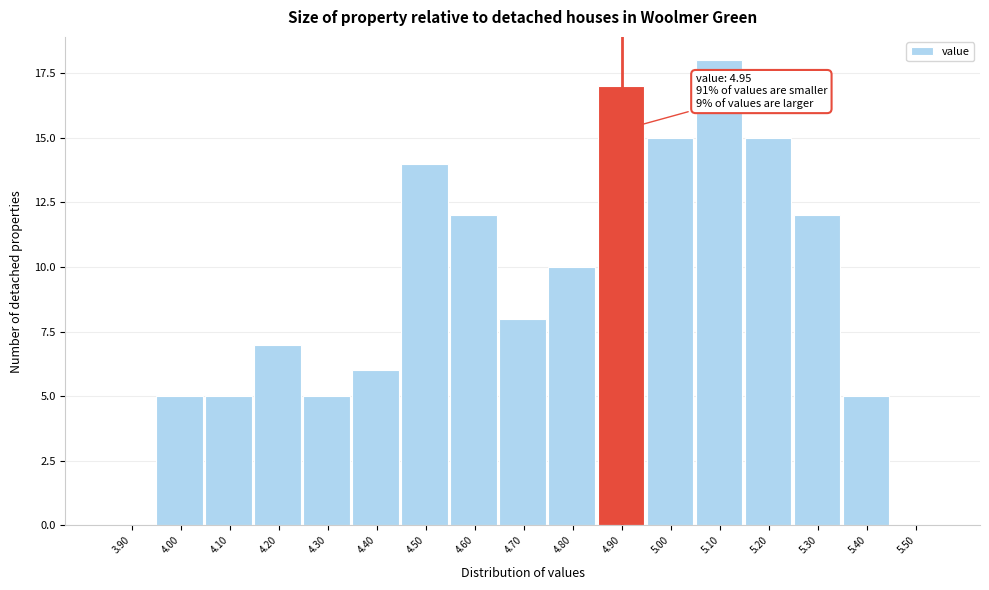

Reading right to left, extract all data points from this chart.

5.50=0	5.40=5	5.30=12	5.20=15	5.10=18	5.00=15	4.90=17	4.80=10	4.70=8	4.60=12	4.50=14	4.40=6	4.30=5	4.20=7	4.10=5	4.00=5	3.90=0